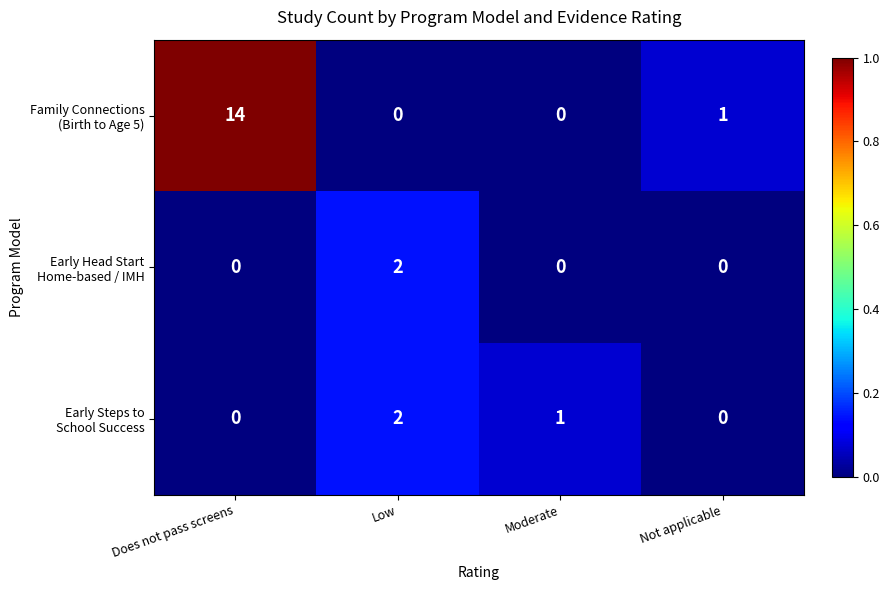

What is the maximum value shown in the chart?

14